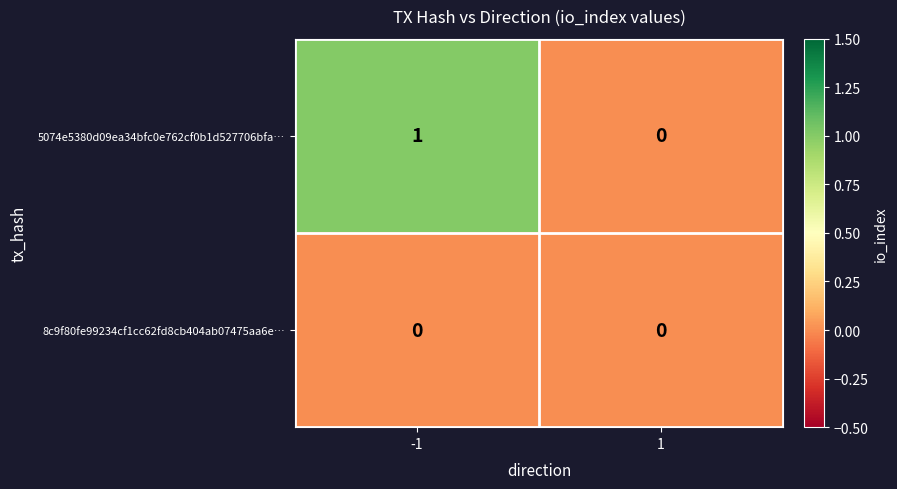

List the series in order of their overall mean, lowest first.

8c9f80fe99234cf1cc62fd8cb404ab07475aa6e…, 5074e5380d09ea34bfc0e762cf0b1d527706bfa…